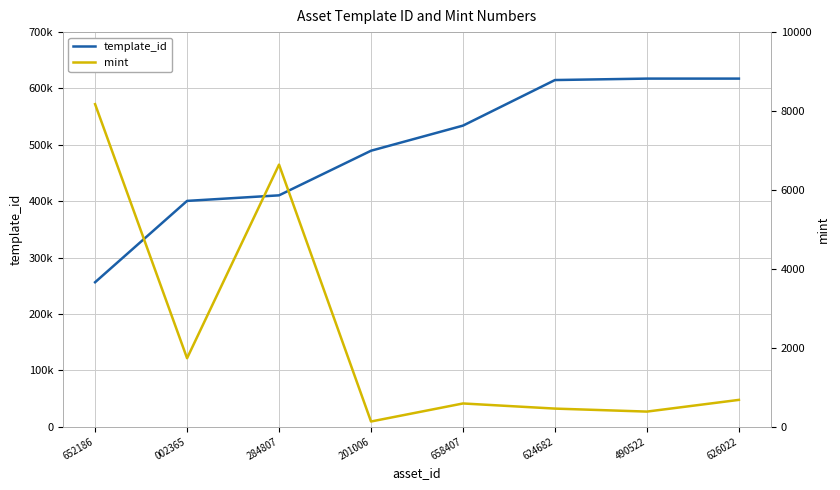

What is the difference between the template_id values at 284807 and 002365?

9864